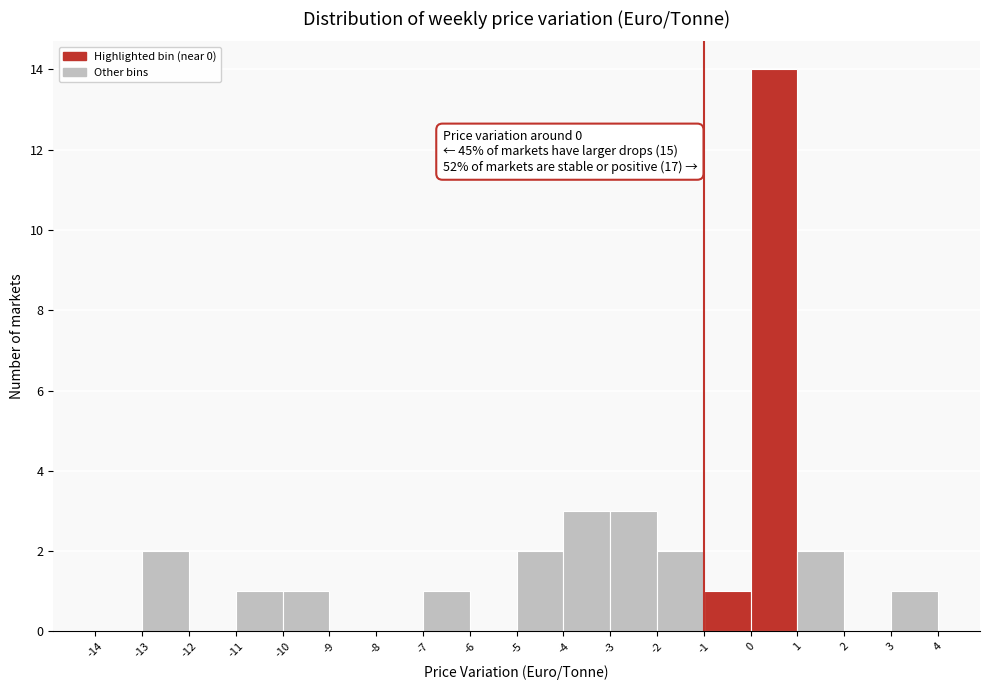

Over which range of the x-axis is the bar tallest?

0 to 1